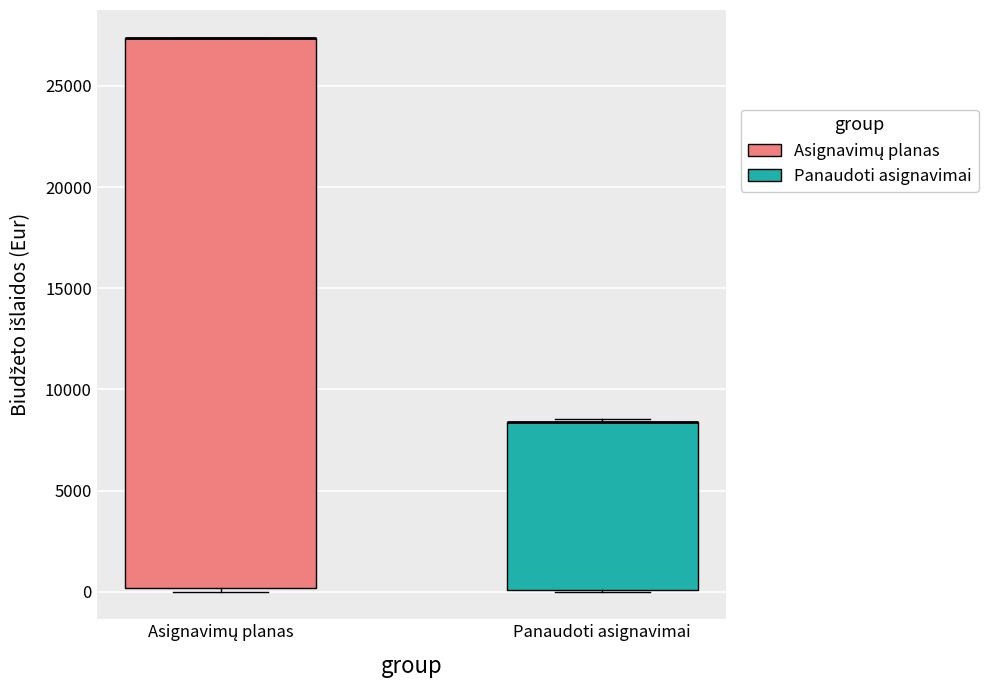

Reading left to right, transcribe this box plot: for each box, give where its median line is, the range the box spans, and where its two whiskers end, as read against the y-axis. The values are not printed on the chart, so give them approximately, as read against the axis.

Asignavimų planas: median 27500 (drawn on the box's upper edge), box 0 to 27500, whiskers 0 (just below the box's lower edge) to 27500
Panaudoti asignavimai: median 8500 (drawn on the box's upper edge), box 0 to 8500, whiskers 0 to 8500